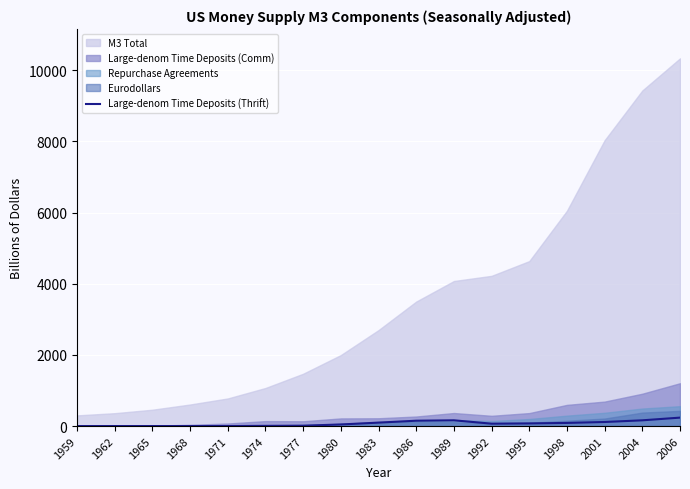

The chart shows a value of -109.9 at 1968. True or false?

False